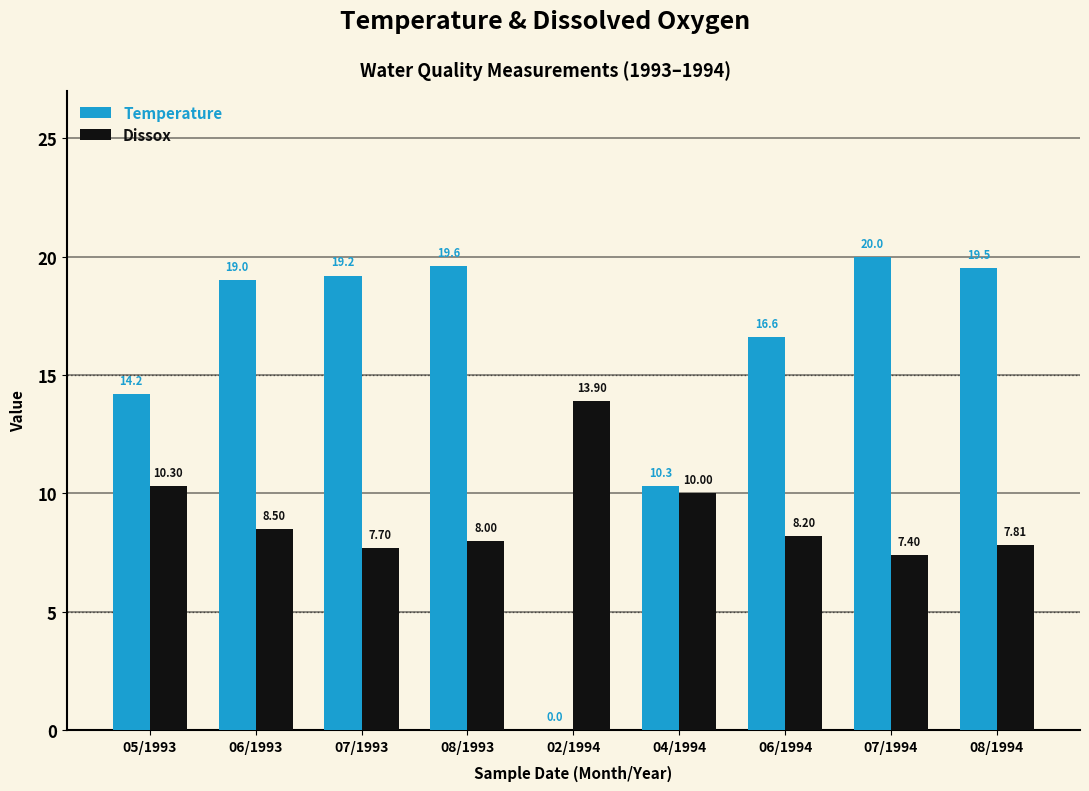

Which series has the largest range (max minus min)?

Temperature